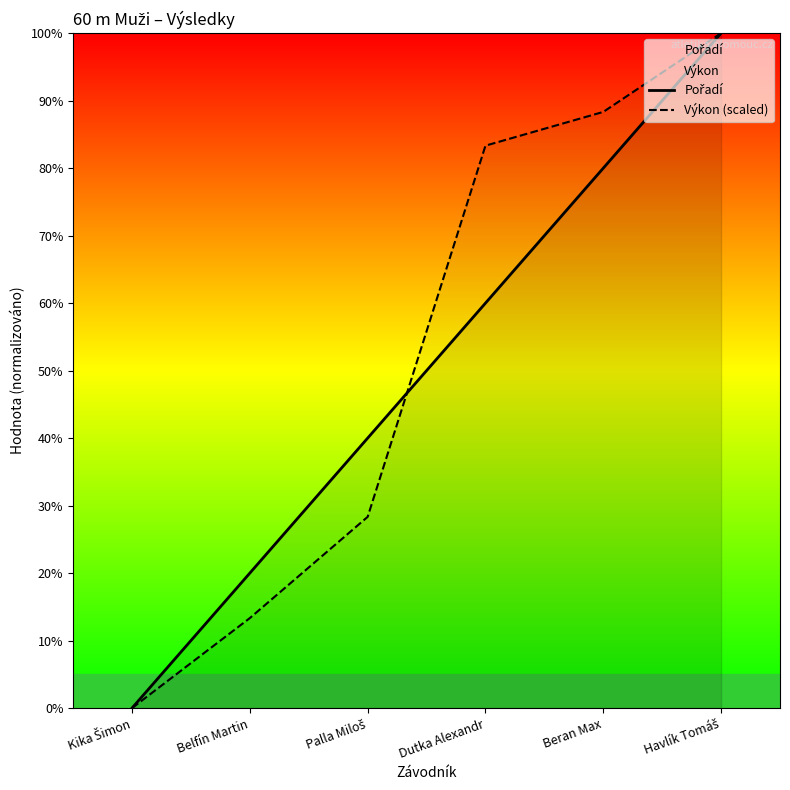

True or false: Pořadí and Výkon (scaled) cross at least once.

True